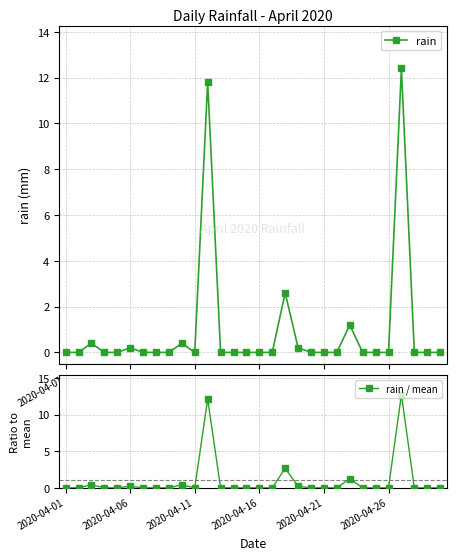

The rain series shows 4.9 at 2020-04-21. True or false?

False